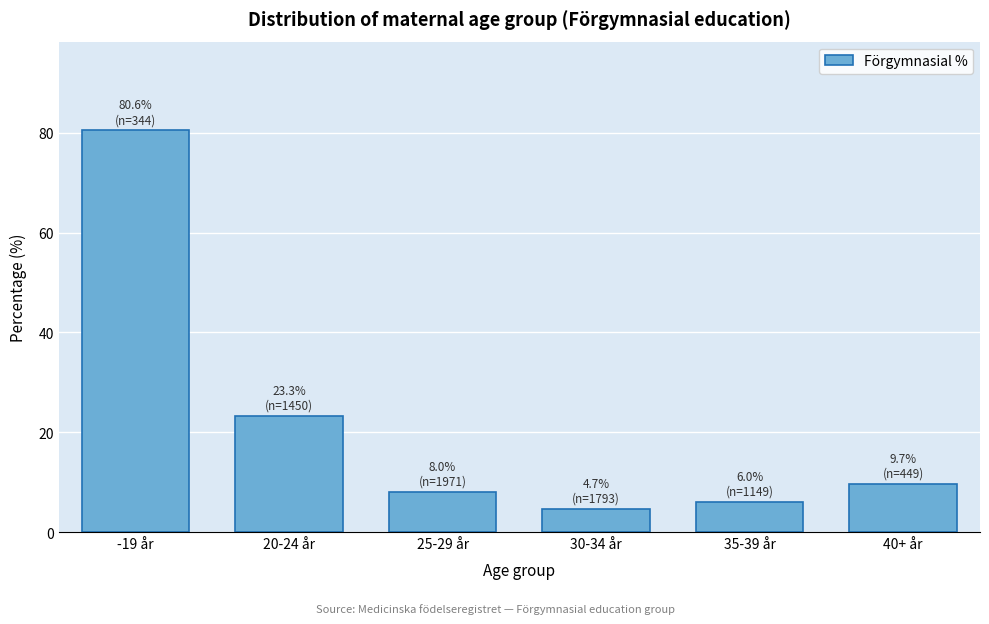

Reading right to left, extract all data points from this chart.

9.7	6.0	4.7	8.0	23.3	80.6